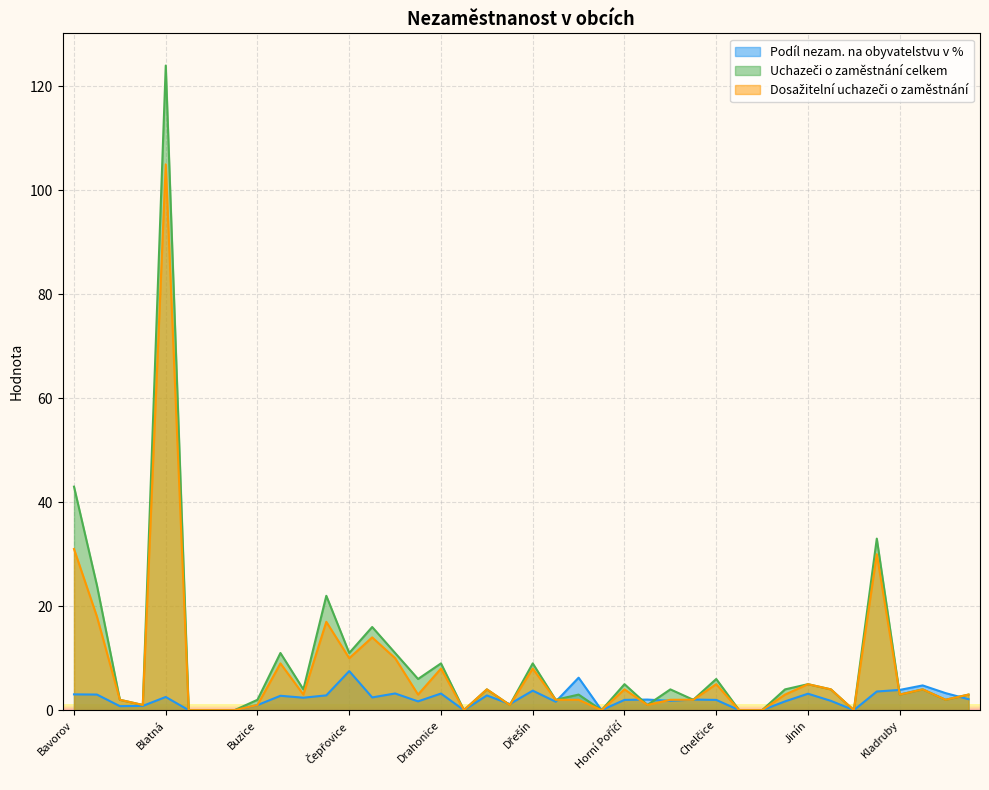

Reading left to right, transcribe all the data shown in this chart.

Podíl nezam. na obyvatelstvu v %: Bavorov=3.0	Bělčice=3.0	Bezdědovice=0.8	Bílsko=0.8	Blatná=2.5	Bratronice=0.0	Březí=0.0	Budyně=0.0	Buzice=1.0	Cehnice=2.8	Čečelovice=2.4	Čejetice=2.8	Čepřovice=7.5	Čestice=2.5	Číčenice=3.2	Doubravice=1.7	Drahonice=3.2	Drachkov=0.0	Drážov=2.8	Droužetice=1.2	Dřešín=3.8	Hajany=1.6	Hájek=6.2	Hlupín=0.0	Horní Poříčí=2.0	Hornosín=2.0	Hoslovice=1.8	Hoštice=2.0	Chelčice=2.0	Chlum=0.0	Chobot=0.0	Chrášťovice=1.7	Jinín=3.2	Kadov=1.8	Kalenice=0.0	Katovice=3.6	Kladruby=3.9	Kocelovice=4.8	Krajníčko=3.3	Kraselov=2.1
Uchazeči o zaměstnání celkem: Bavorov=43.0	Bělčice=24.0	Bezdědovice=2.0	Bílsko=1.0	Blatná=124.0	Bratronice=0.0	Březí=0.0	Budyně=0.0	Buzice=2.0	Cehnice=11.0	Čečelovice=4.0	Čejetice=22.0	Čepřovice=11.0	Čestice=16.0	Číčenice=11.0	Doubravice=6.0	Drahonice=9.0	Drachkov=0.0	Drážov=4.0	Droužetice=1.0	Dřešín=9.0	Hajany=2.0	Hájek=3.0	Hlupín=0.0	Horní Poříčí=5.0	Hornosín=1.0	Hoslovice=4.0	Hoštice=2.0	Chelčice=6.0	Chlum=0.0	Chobot=0.0	Chrášťovice=4.0	Jinín=5.0	Kadov=4.0	Kalenice=0.0	Katovice=33.0	Kladruby=3.0	Kocelovice=4.0	Krajníčko=2.0	Kraselov=3.0
Dosažitelní uchazeči o zaměstnání: Bavorov=31.0	Bělčice=18.0	Bezdědovice=2.0	Bílsko=1.0	Blatná=105.0	Bratronice=0.0	Březí=0.0	Budyně=0.0	Buzice=1.0	Cehnice=9.0	Čečelovice=3.0	Čejetice=17.0	Čepřovice=10.0	Čestice=14.0	Číčenice=10.0	Doubravice=3.0	Drahonice=8.0	Drachkov=0.0	Drážov=4.0	Droužetice=1.0	Dřešín=8.0	Hajany=2.0	Hájek=2.0	Hlupín=0.0	Horní Poříčí=4.0	Hornosín=1.0	Hoslovice=2.0	Hoštice=2.0	Chelčice=5.0	Chlum=0.0	Chobot=0.0	Chrášťovice=3.0	Jinín=5.0	Kadov=4.0	Kalenice=0.0	Katovice=30.0	Kladruby=3.0	Kocelovice=4.0	Krajníčko=2.0	Kraselov=3.0